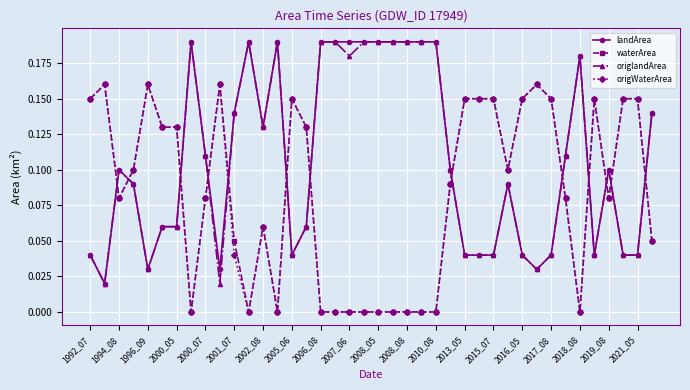

True or false: landArea has more than 0 interior local peaks.

True